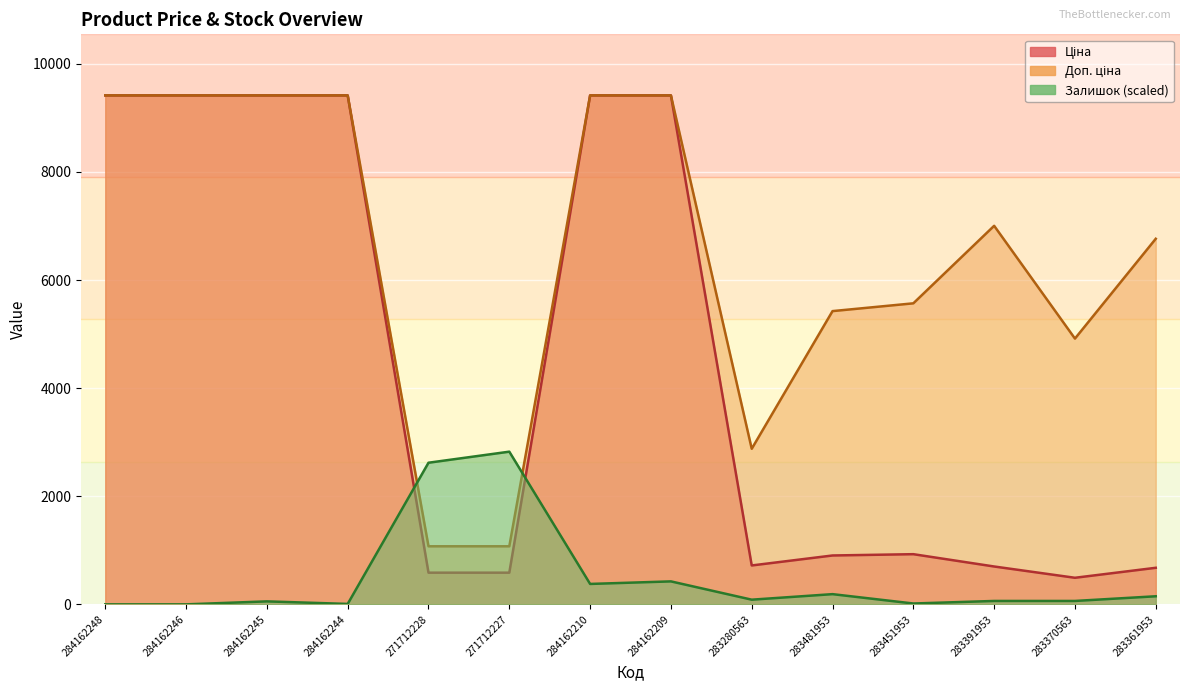

At 284162210, list the series in order from smallest to largest.

Залишок, Ціна, Доп. ціна